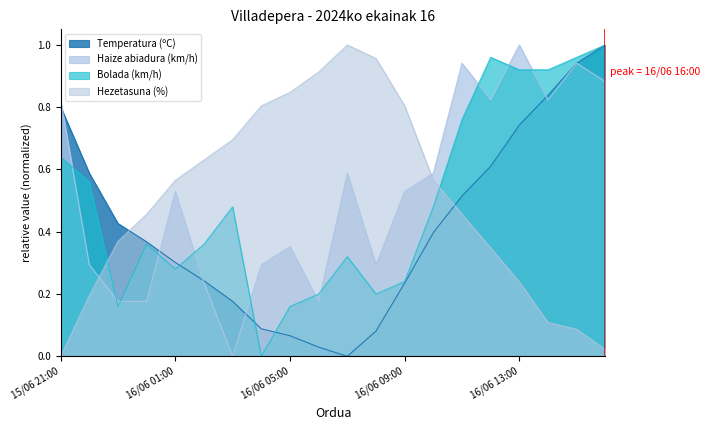

Reading right to left, transcribe all the data shown in this chart.

Temperatura (ºC): 16/06 16:00=1.0	16/06 15:00=0.9	16/06 14:00=0.8	16/06 13:00=0.7	16/06 12:00=0.6	16/06 11:00=0.5	16/06 10:00=0.4	16/06 09:00=0.2	16/06 08:00=0.1	16/06 07:00=0.0	16/06 06:00=0.0	16/06 05:00=0.1	16/06 04:00=0.1	16/06 03:00=0.2	16/06 02:00=0.2	16/06 01:00=0.3	16/06 00:00=0.4	15/06 23:00=0.4	15/06 22:00=0.6	15/06 21:00=0.8
Haize abiadura (km/h): 16/06 16:00=0.9	16/06 15:00=0.9	16/06 14:00=0.8	16/06 13:00=1.0	16/06 12:00=0.8	16/06 11:00=0.9	16/06 10:00=0.6	16/06 09:00=0.5	16/06 08:00=0.3	16/06 07:00=0.6	16/06 06:00=0.2	16/06 05:00=0.4	16/06 04:00=0.3	16/06 03:00=0.0	16/06 02:00=0.2	16/06 01:00=0.5	16/06 00:00=0.2	15/06 23:00=0.2	15/06 22:00=0.3	15/06 21:00=0.8
Bolada (km/h): 16/06 16:00=1.0	16/06 15:00=1.0	16/06 14:00=0.9	16/06 13:00=0.9	16/06 12:00=1.0	16/06 11:00=0.8	16/06 10:00=0.5	16/06 09:00=0.2	16/06 08:00=0.2	16/06 07:00=0.3	16/06 06:00=0.2	16/06 05:00=0.2	16/06 04:00=0.0	16/06 03:00=0.5	16/06 02:00=0.4	16/06 01:00=0.3	16/06 00:00=0.4	15/06 23:00=0.2	15/06 22:00=0.6	15/06 21:00=0.6
Hezetasuna (%): 16/06 16:00=0.0	16/06 15:00=0.1	16/06 14:00=0.1	16/06 13:00=0.2	16/06 12:00=0.3	16/06 11:00=0.5	16/06 10:00=0.6	16/06 09:00=0.8	16/06 08:00=1.0	16/06 07:00=1.0	16/06 06:00=0.9	16/06 05:00=0.8	16/06 04:00=0.8	16/06 03:00=0.7	16/06 02:00=0.6	16/06 01:00=0.6	16/06 00:00=0.5	15/06 23:00=0.4	15/06 22:00=0.2	15/06 21:00=0.0